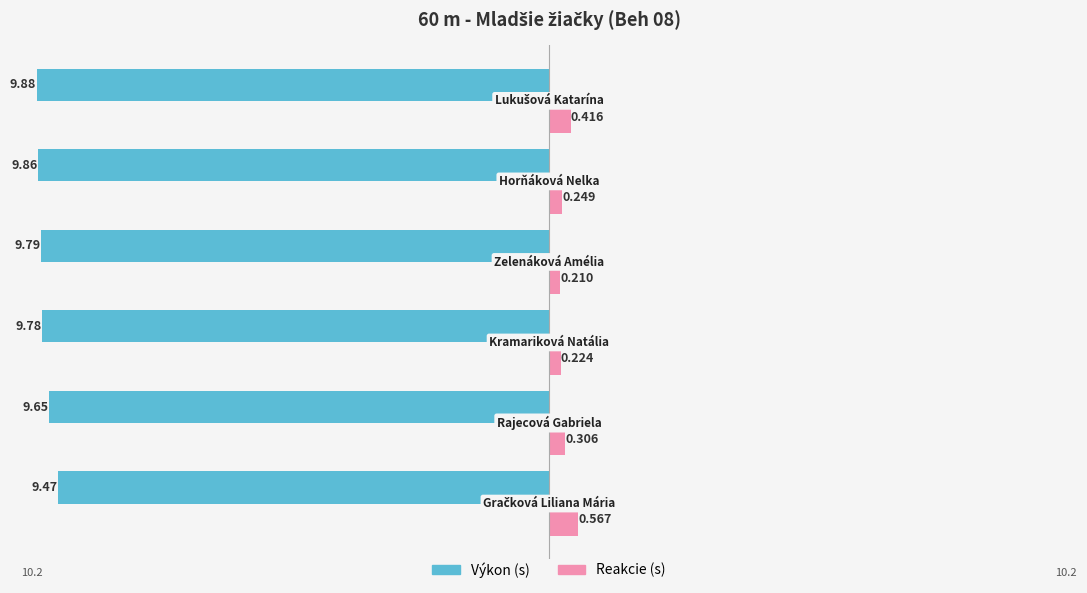

What are all the series names shown in the legend?

Výkon (s), Reakcie (s)